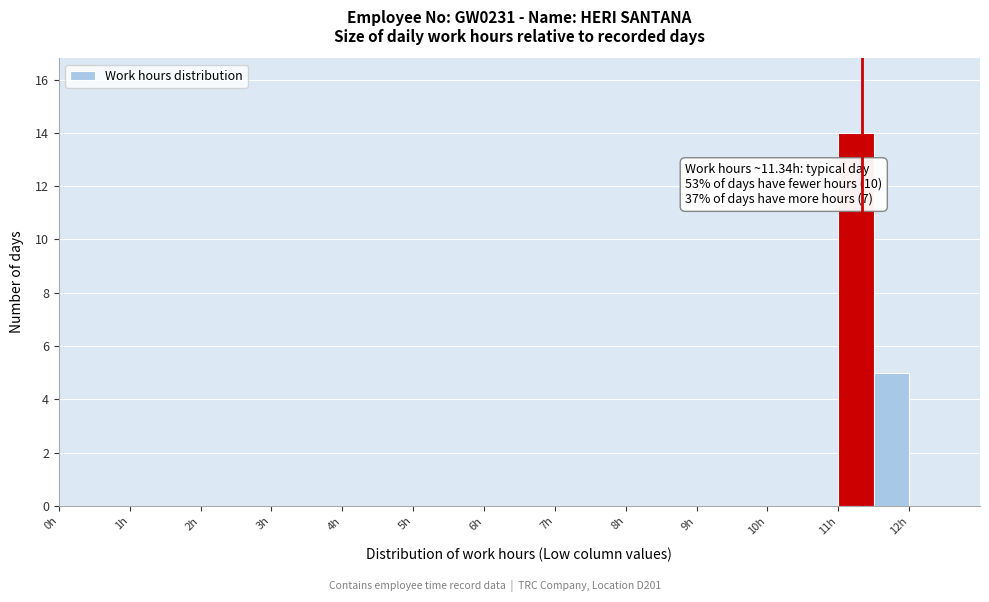

Which range on the x-axis has the tallest bar?

11.0 to 11.5